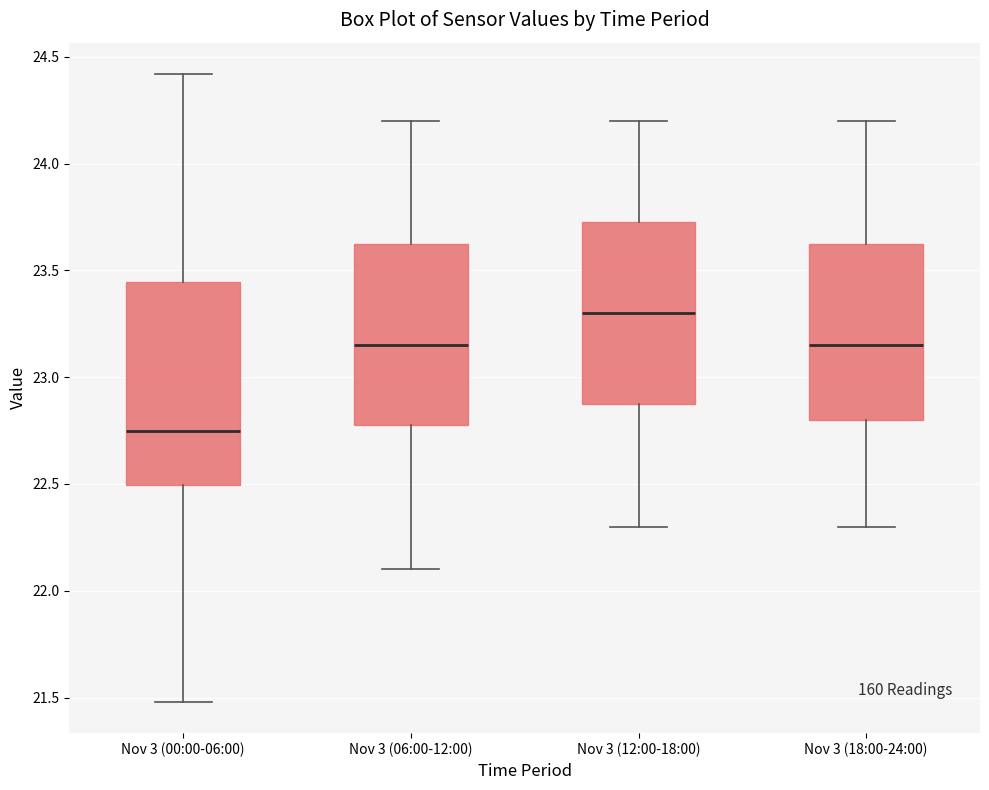

Reading left to right, transcribe this box plot: for each box, give where its median line is, the range the box spans, and where its two whiskers end, as read against the y-axis. The values are not printed on the chart, so give them approximately, as read against the axis.

Nov 3 (00:00-06:00): median 22.75, box 22.50 to 23.45, whiskers 21.50 to 24.40
Nov 3 (06:00-12:00): median 23.15, box 22.80 to 23.65, whiskers 22.10 to 24.20
Nov 3 (12:00-18:00): median 23.30, box 22.90 to 23.75, whiskers 22.30 to 24.20
Nov 3 (18:00-24:00): median 23.15, box 22.80 to 23.65, whiskers 22.30 to 24.20